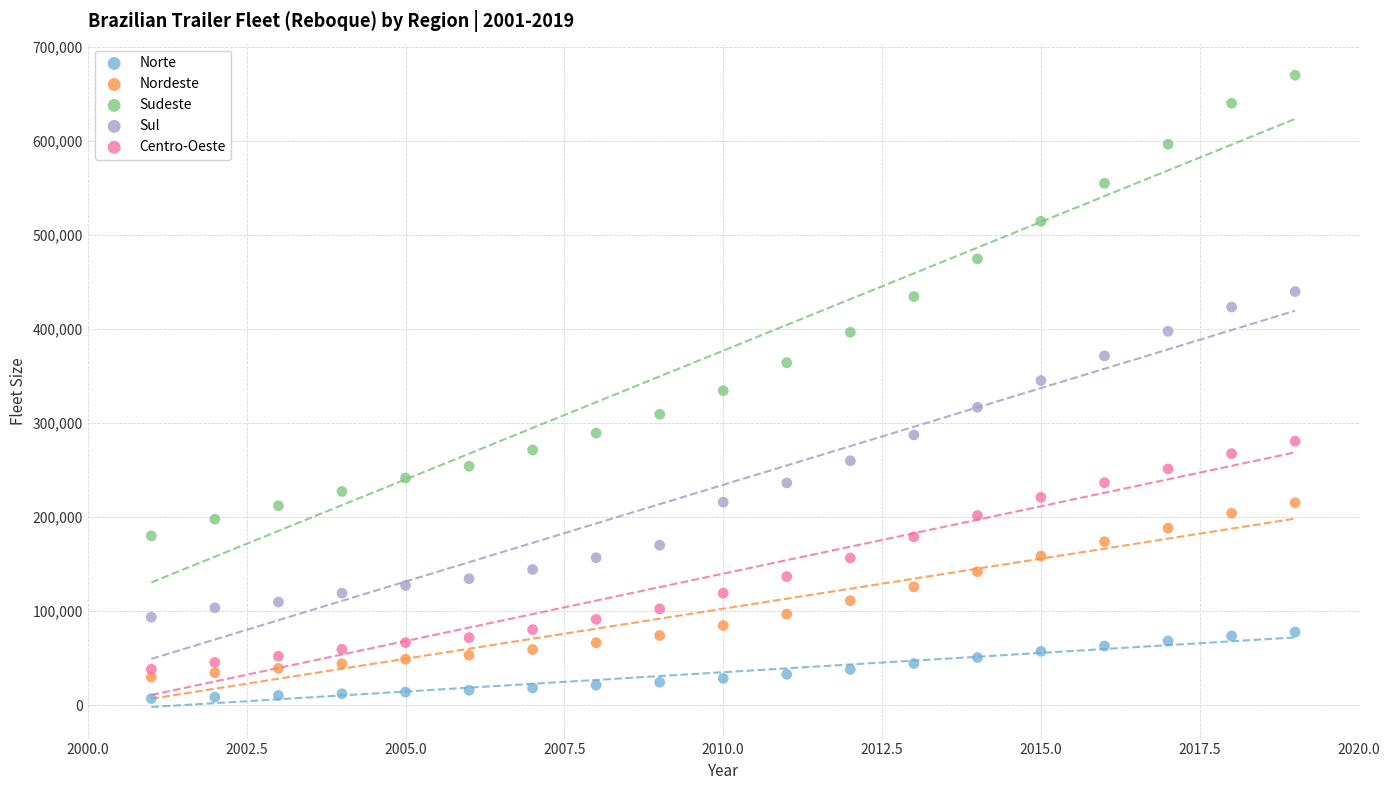

Which series reaches the maximum Y coordinate?

Sudeste